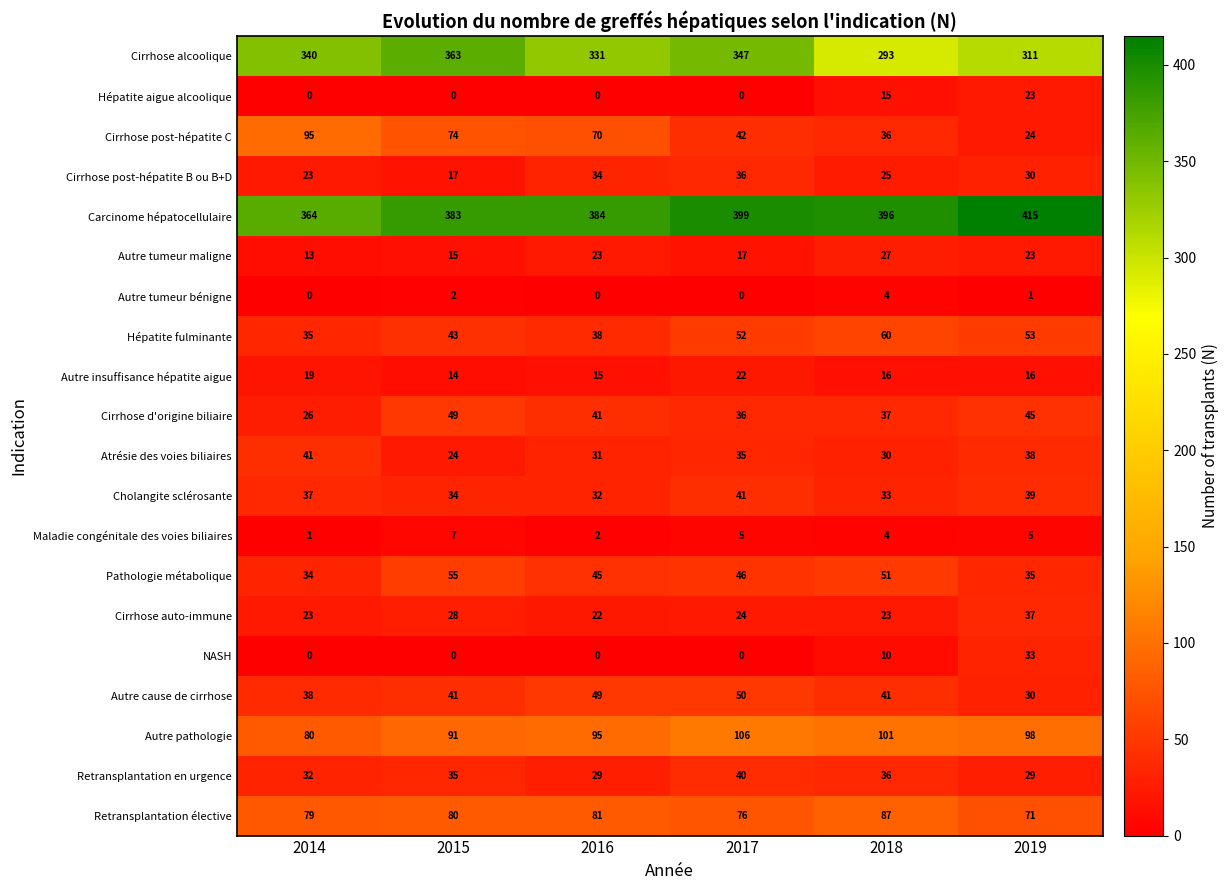

Is it true that Autre tumeur bénigne equals 0 at 2017?

True